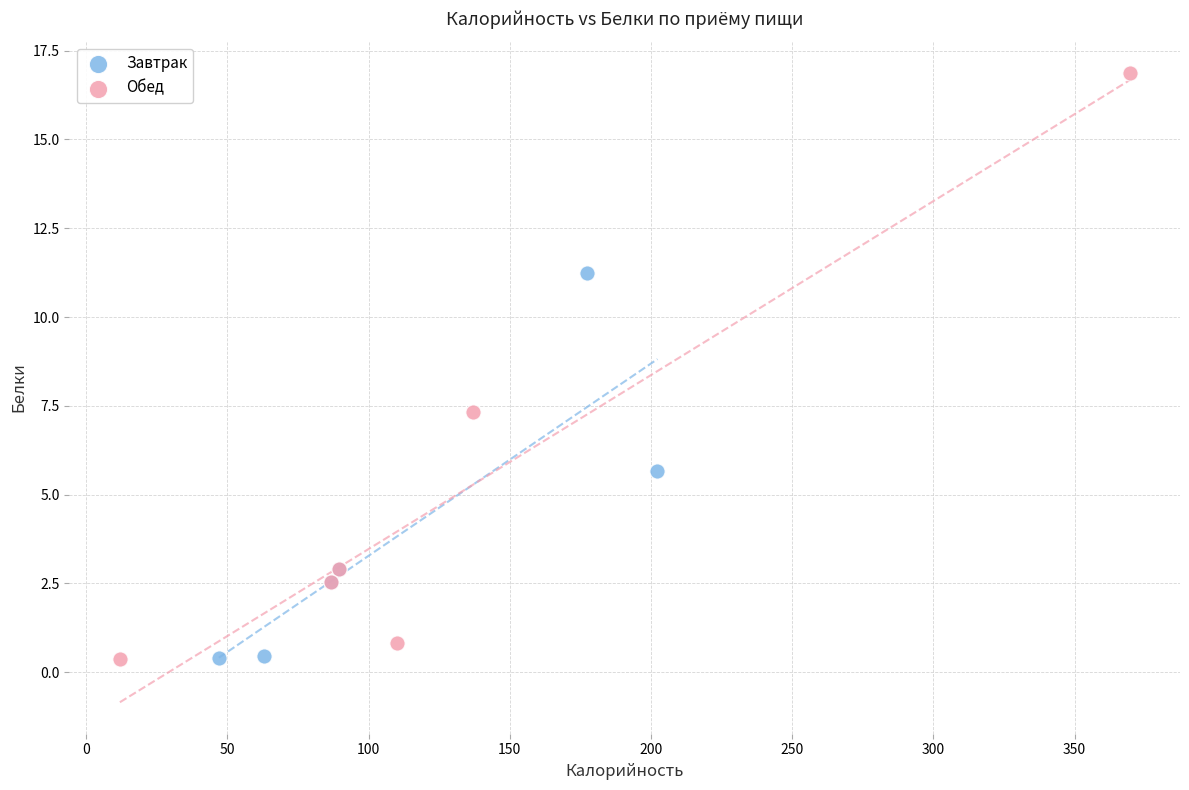

What are all the series names shown in the legend?

Завтрак, Обед